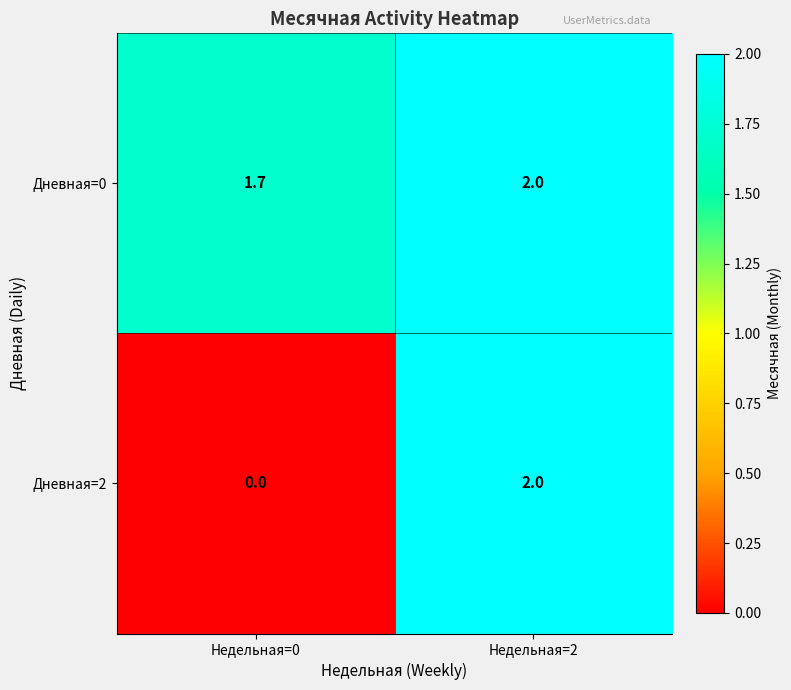

The Дневная=0 series shows 1.7 at Недельная=0. True or false?

True